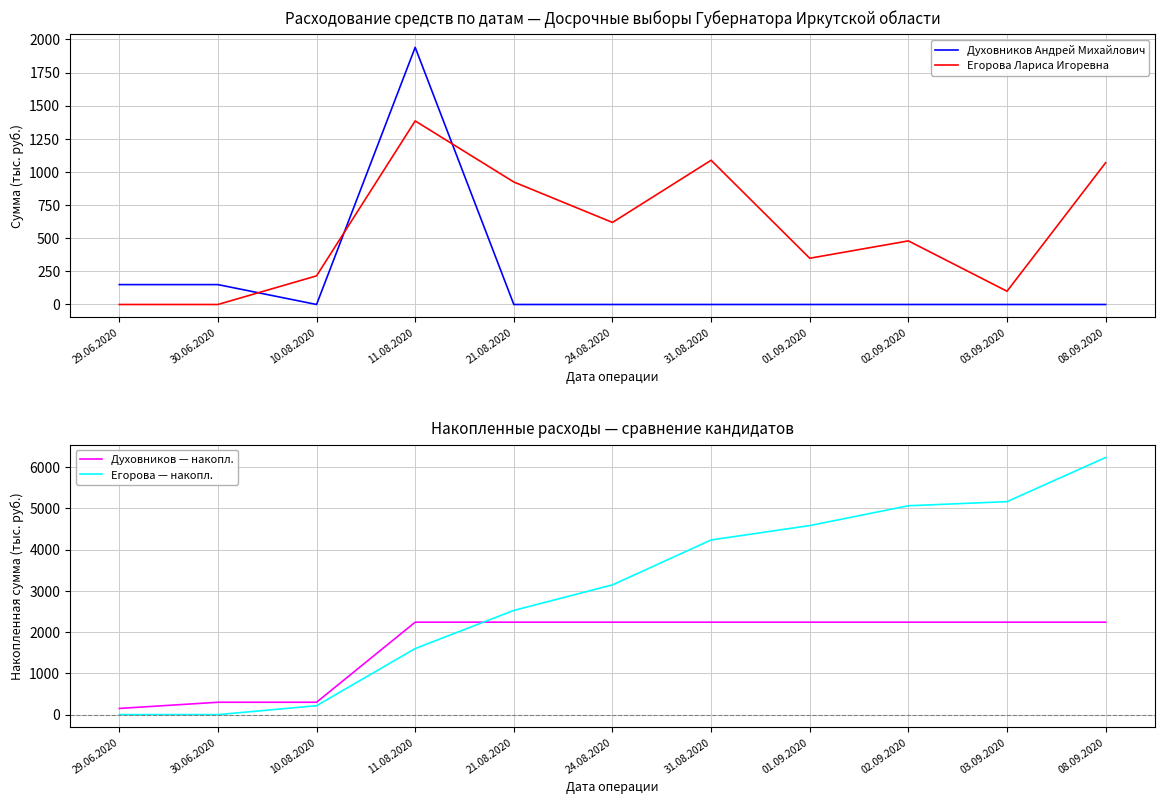

Reading left to right, extract all data points from this chart.

Духовников Андрей Михайлович: 29.06.2020=150.0	30.06.2020=150.0	10.08.2020=0.0	11.08.2020=1939.9	21.08.2020=0.0	24.08.2020=0.0	31.08.2020=0.0	01.09.2020=0.0	02.09.2020=0.0	03.09.2020=0.0	08.09.2020=0.0
Егорова Лариса Игоревна: 29.06.2020=0.0	30.06.2020=0.0	10.08.2020=216.0	11.08.2020=1384.7	21.08.2020=924.0	24.08.2020=619.0	31.08.2020=1088.0	01.09.2020=348.8	02.09.2020=479.8	03.09.2020=100.0	08.09.2020=1069.5
Духовников — накопл.: 29.06.2020=150.0	30.06.2020=300.0	10.08.2020=300.0	11.08.2020=2239.9	21.08.2020=2239.9	24.08.2020=2239.9	31.08.2020=2239.9	01.09.2020=2239.9	02.09.2020=2239.9	03.09.2020=2239.9	08.09.2020=2239.9
Егорова — накопл.: 29.06.2020=0.0	30.06.2020=0.0	10.08.2020=216.0	11.08.2020=1600.7	21.08.2020=2524.7	24.08.2020=3143.7	31.08.2020=4231.7	01.09.2020=4580.5	02.09.2020=5060.2	03.09.2020=5160.2	08.09.2020=6229.7